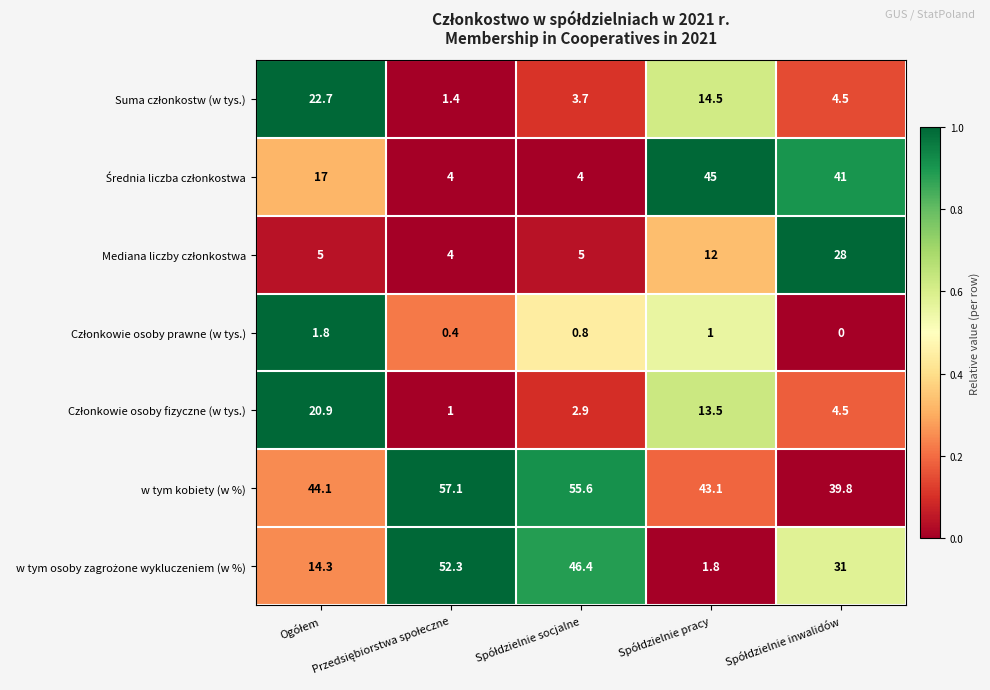

At how many categories does at least one series exceed 5?

5